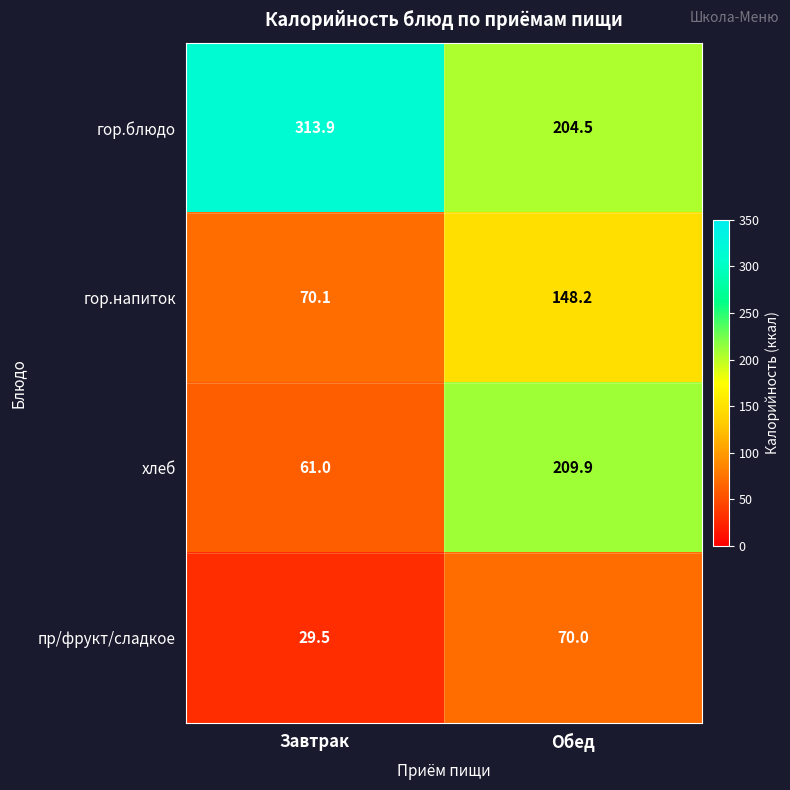

Where is пр/фрукт/сладкое nearest to the value 49?

Завтрак